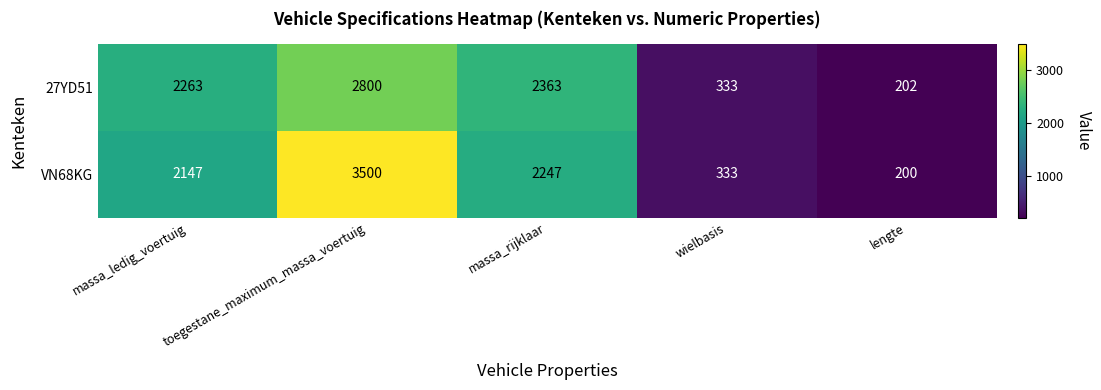

The VN68KG series shows 3366 at massa_rijklaar. True or false?

False